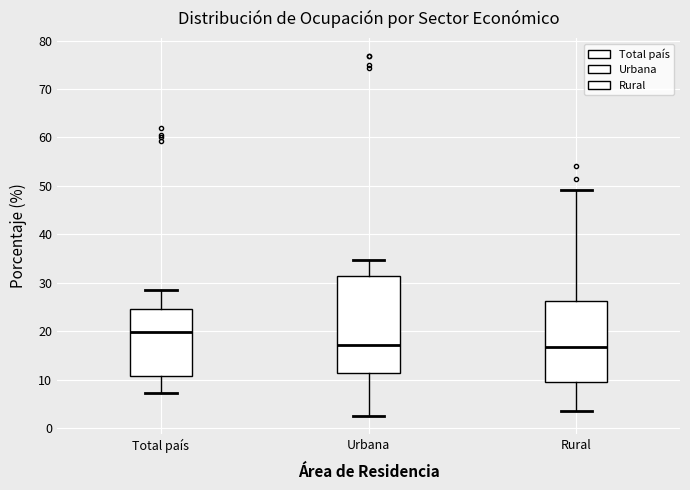

Reading left to right, read every box against the y-axis: the position of its median line, the range the box covers, and the ends of its whiskers. The values are not printed on the chart, so give them approximately, as read against the axis.

Total país: median 20, box 11 to 24, whiskers 7 to 28
Urbana: median 17, box 11 to 31, whiskers 3 to 35
Rural: median 17, box 10 to 26, whiskers 4 to 49